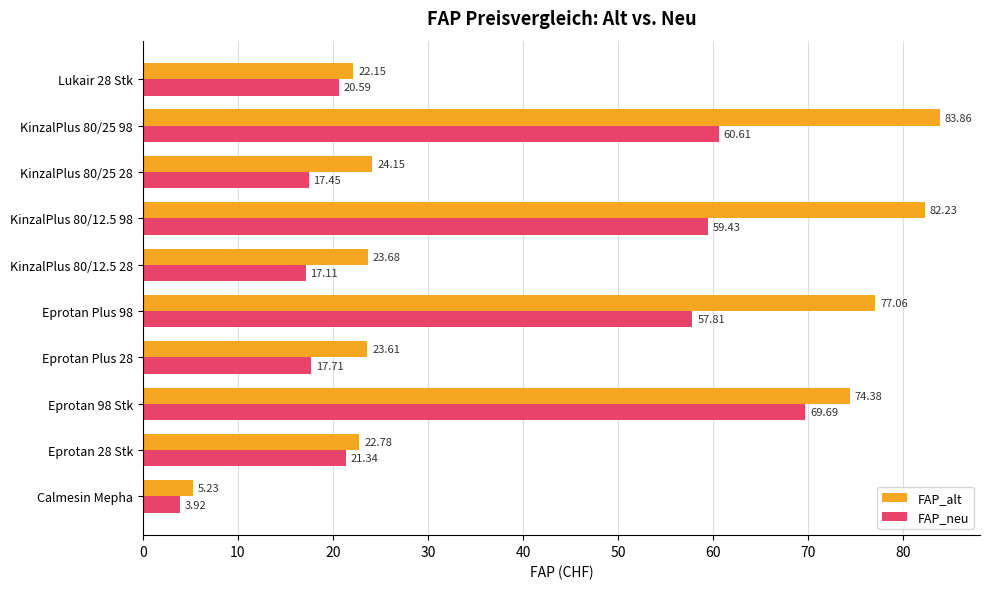

Which series has the largest range (max minus min)?

FAP_alt